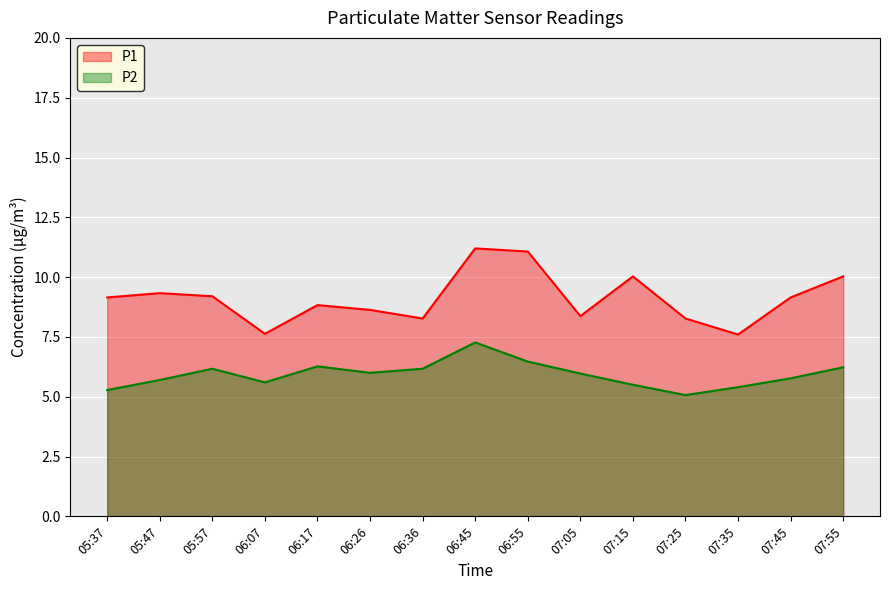

What is the spread (max minus min) of values at 05:47?

3.6